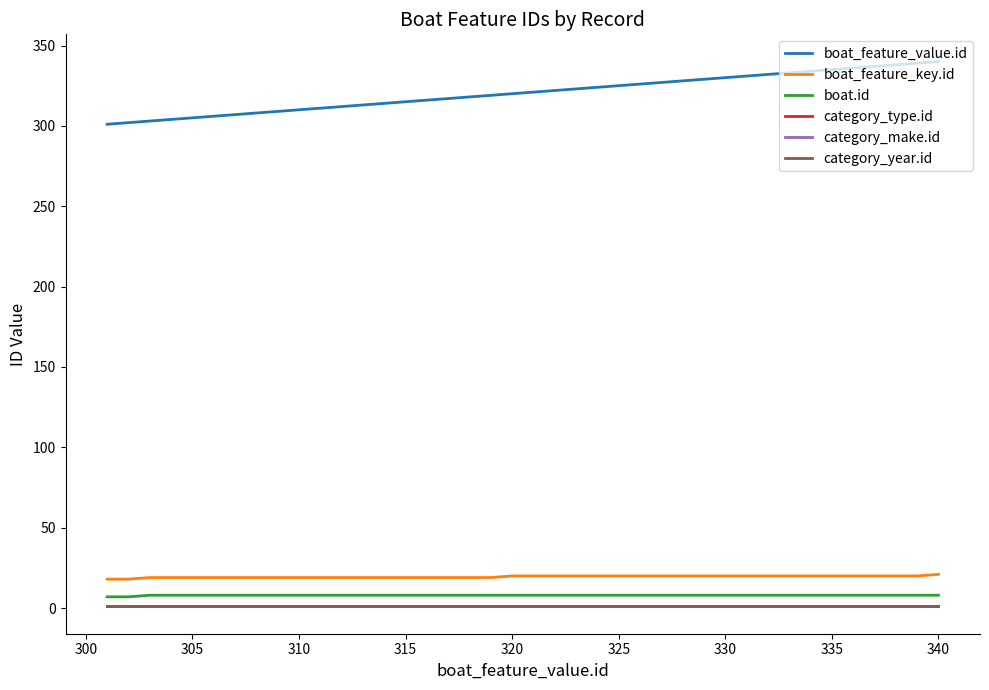

Does the chart have visible grid lines?

No